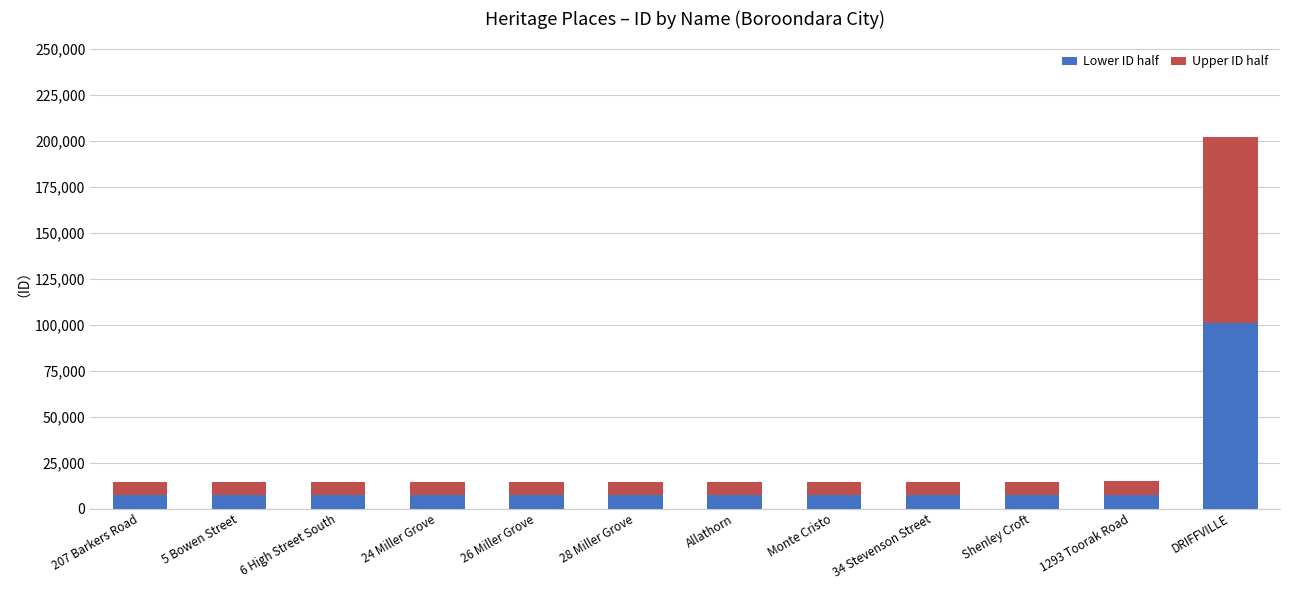

What is the total value across all series at Allathorn?

14649